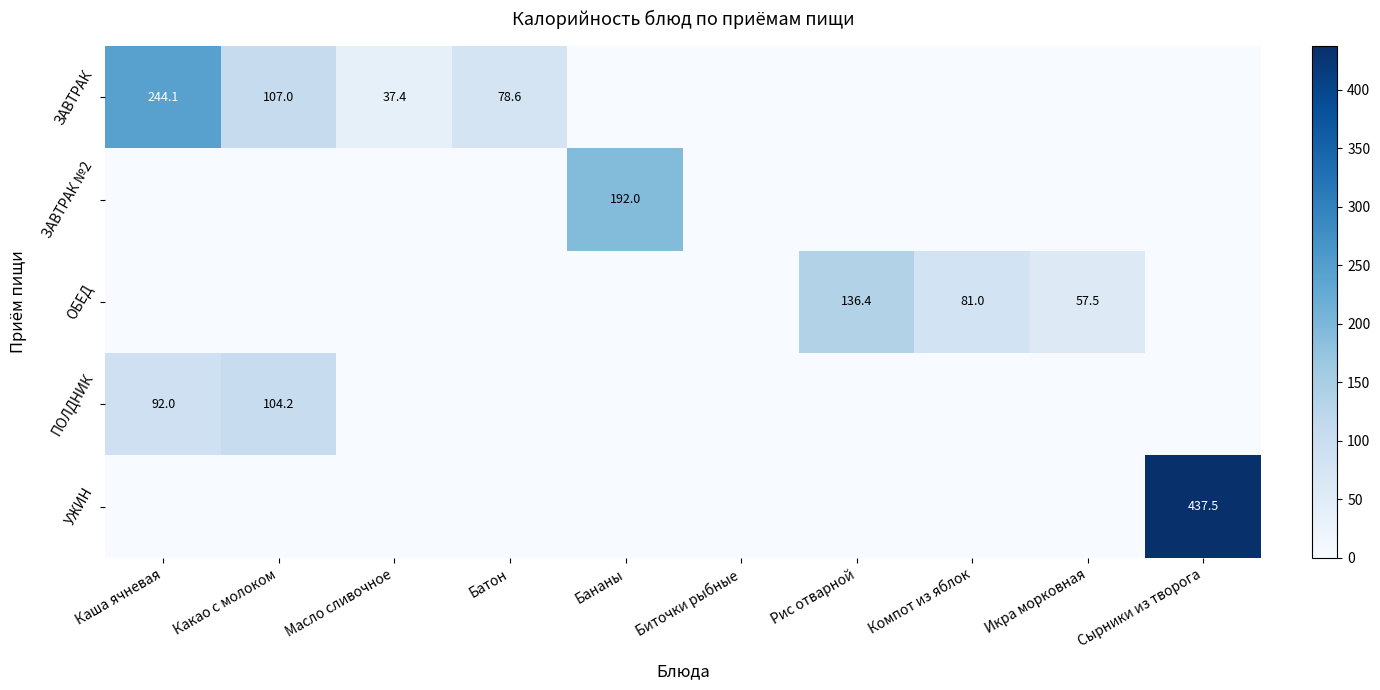

What is the total value across all series at Какао с молоком?

211.2